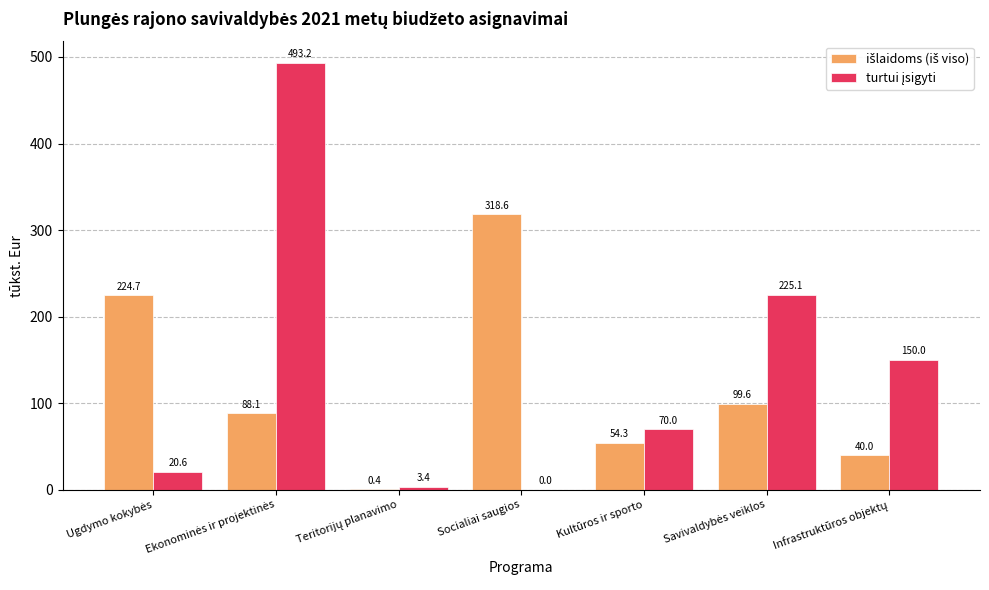

What is the greatest value displayed?

493.2